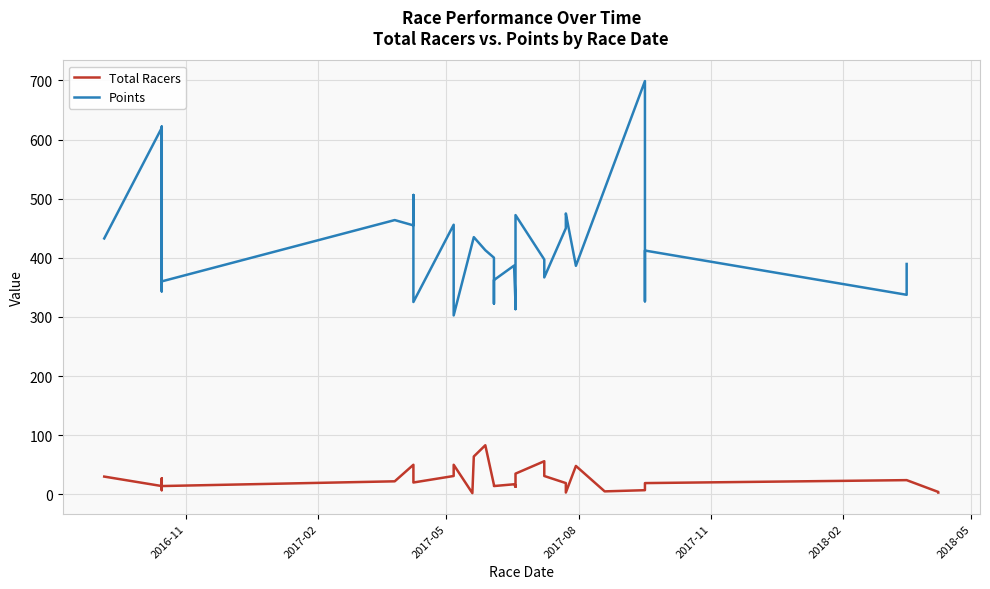

Is the value of Total Racers at 2018-03-17 greater than the value of Points at 2017-06-18?

No